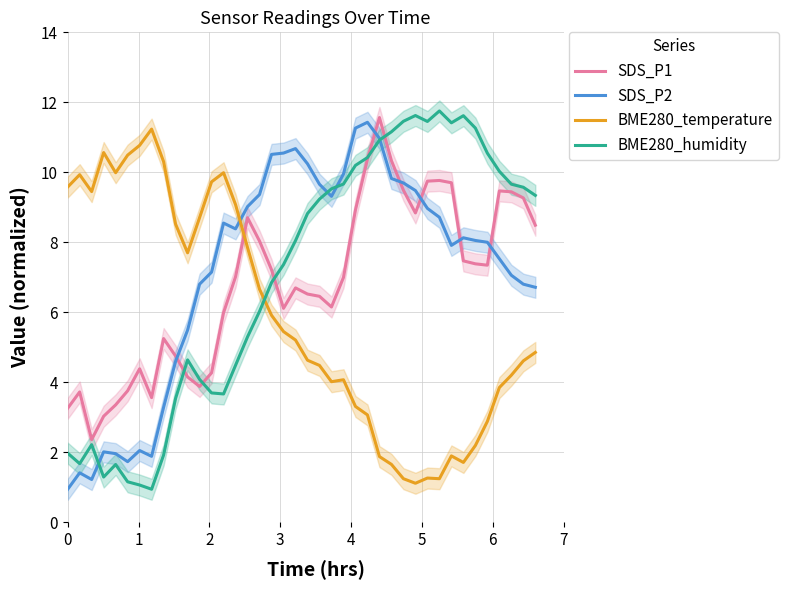

True or false: BME280_temperature and SDS_P1 cross at least once.

True